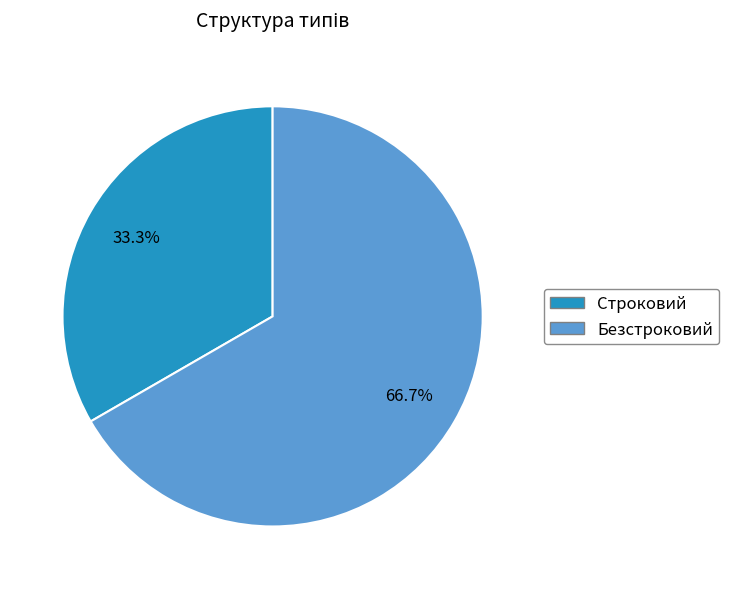

Count the number of slices in the pie.

2